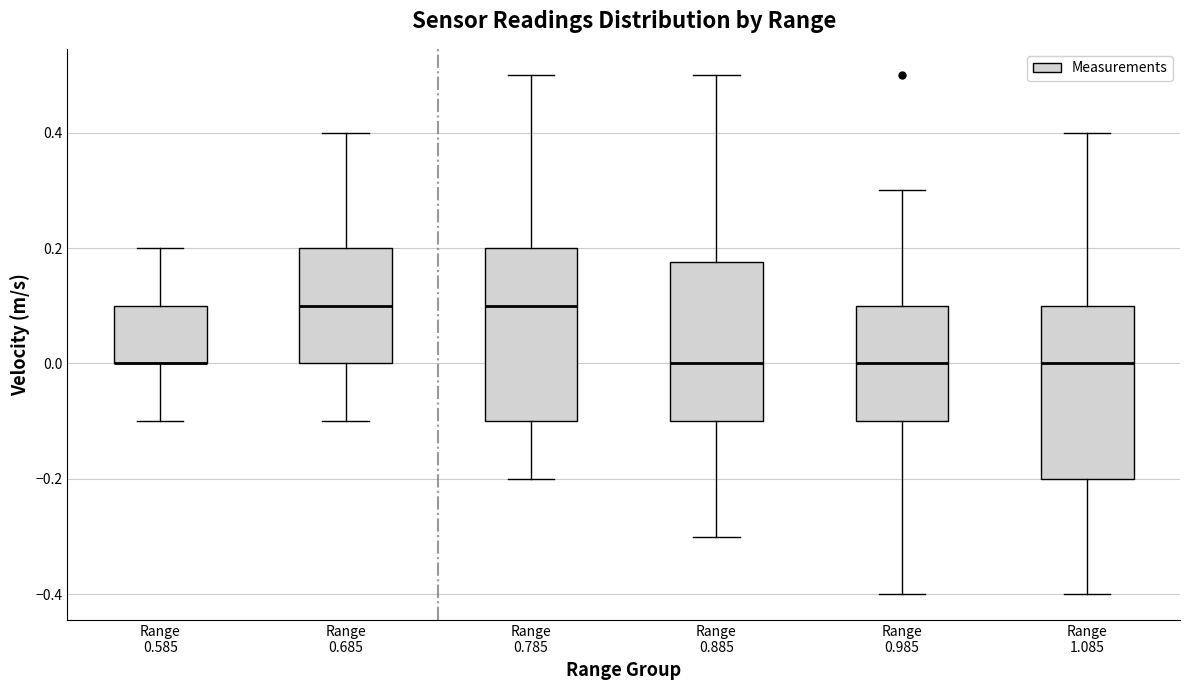

Where is the upper edge of the box for Range 0.585 on the y-axis? The values are not printed on the chart, so give them approximately, as read against the axis.

0.10